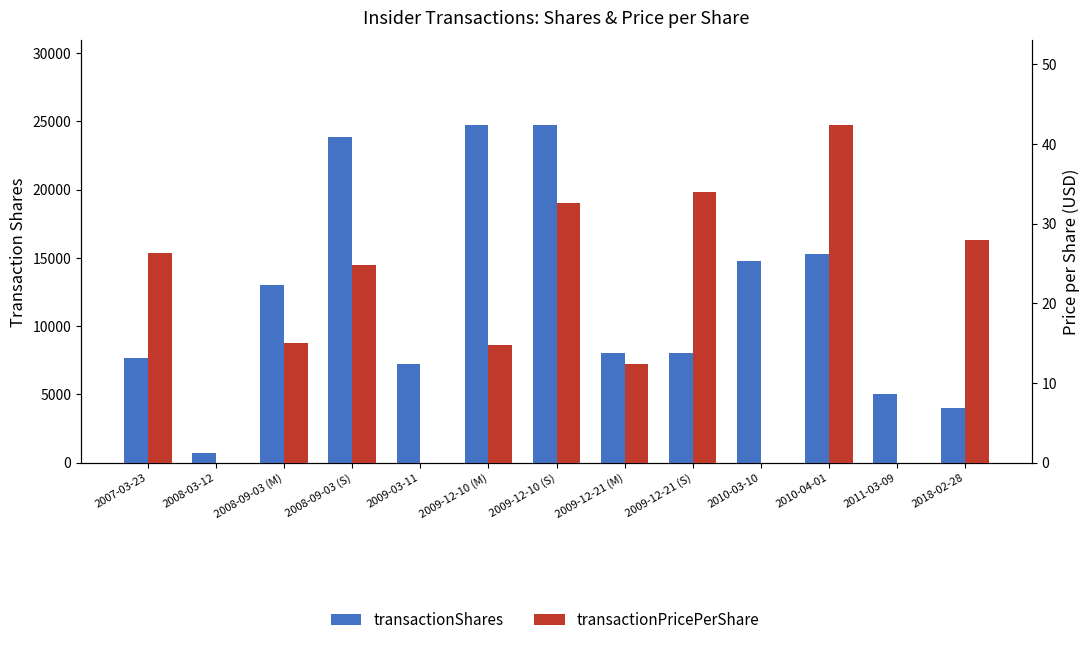

Which series changed the most between 2009-03-11 and 2018-02-28?

transactionShares